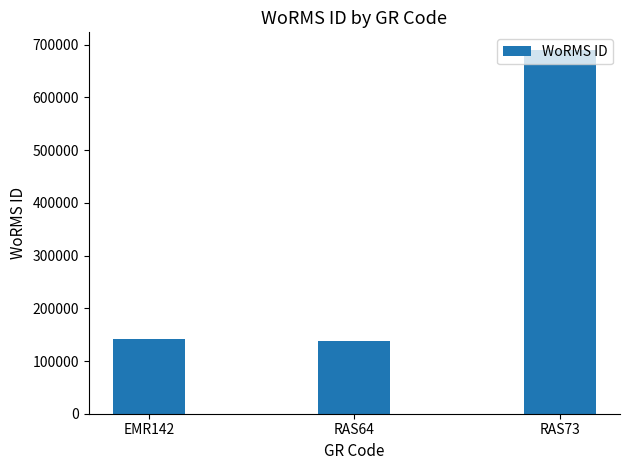

Reading right to left, what are all the values shown in this chart?

RAS73=689176	RAS64=138590	EMR142=141790